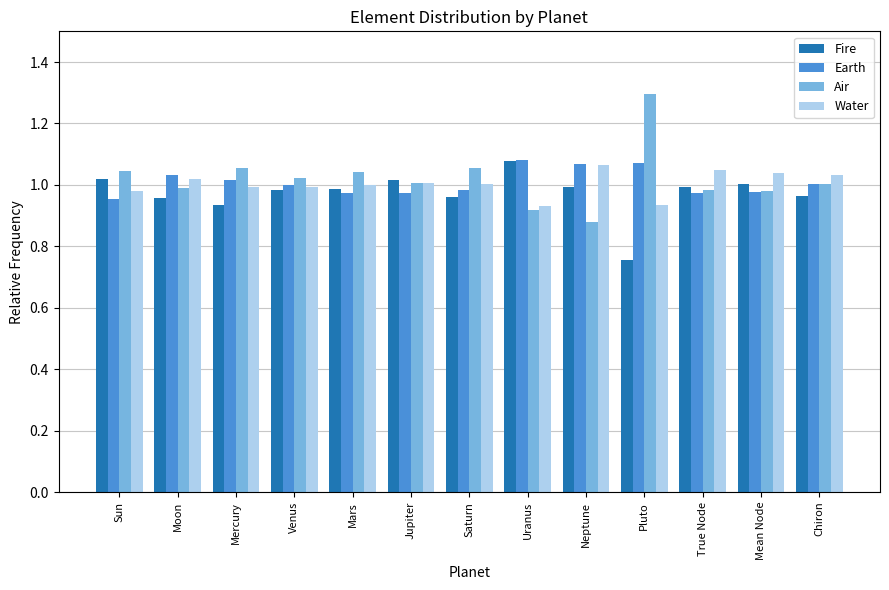

Is the value of Air at Chiron greater than the value of Water at True Node?

No